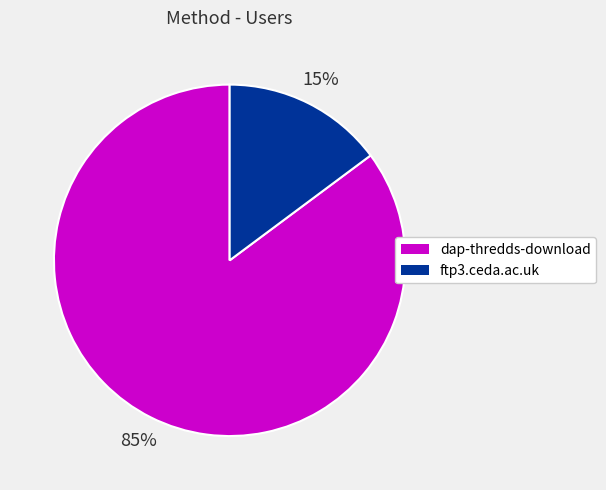

Which category accounts for the majority?

dap-thredds-download